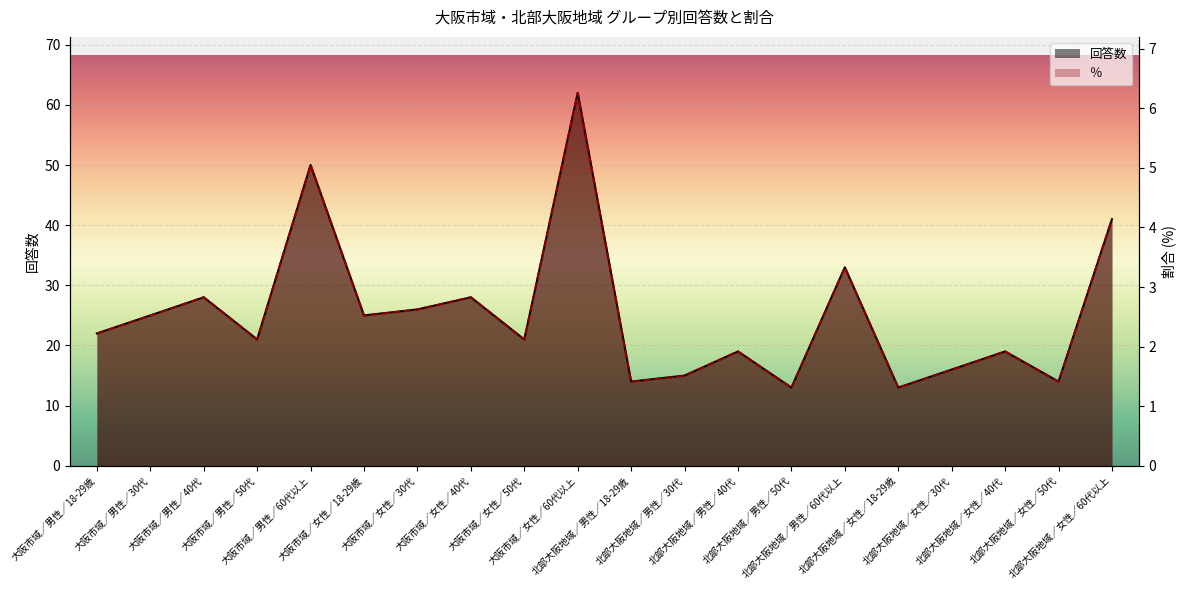

True or false: ％ and 回答数 cross at least once.

False